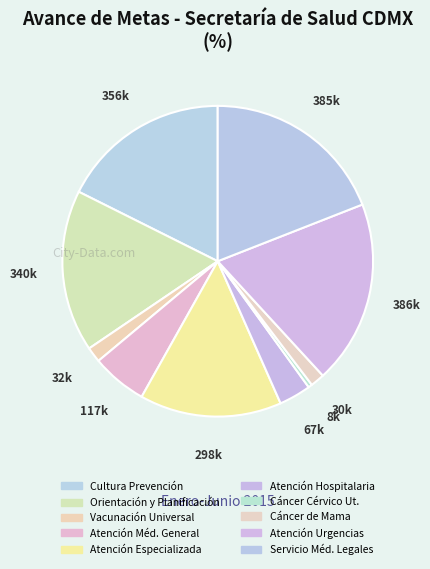

What is the largest slice in the pie chart?

Atención Médica Urgencias